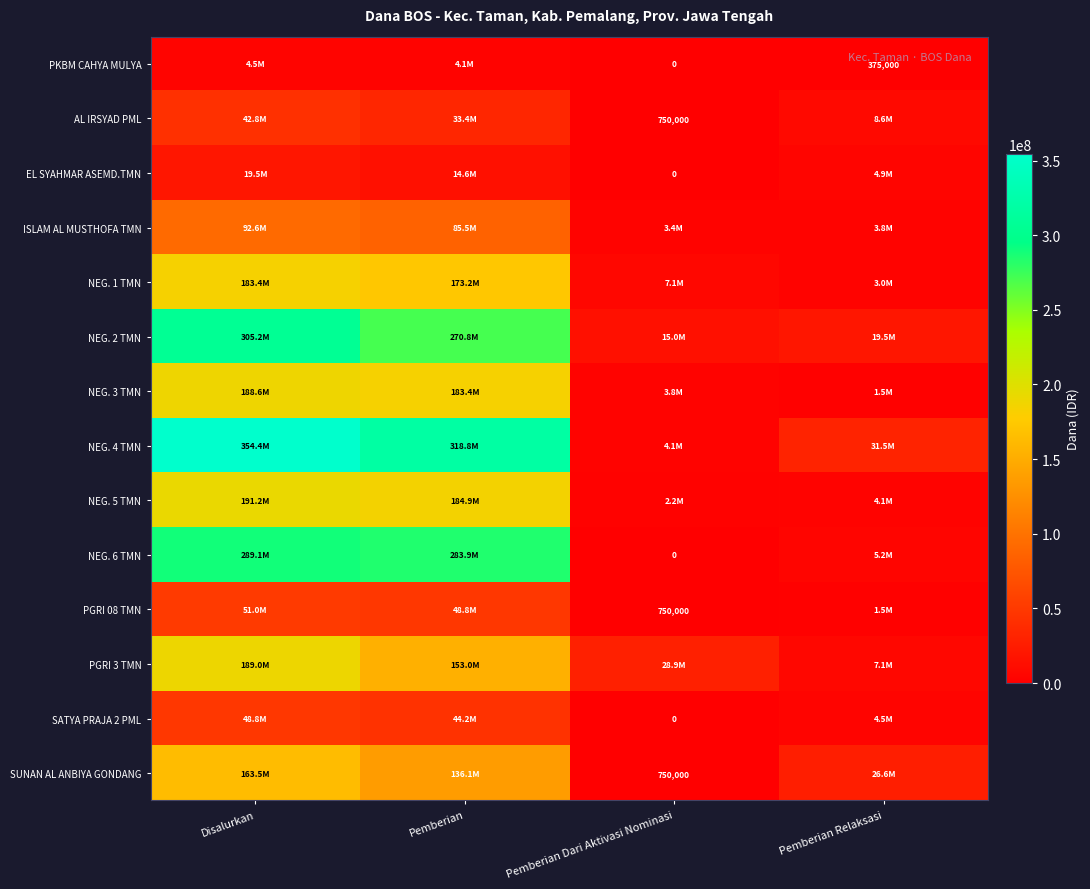

Is it true that NEG. 5 TMN equals 4125000 at Pemberian Relaksasi?

True